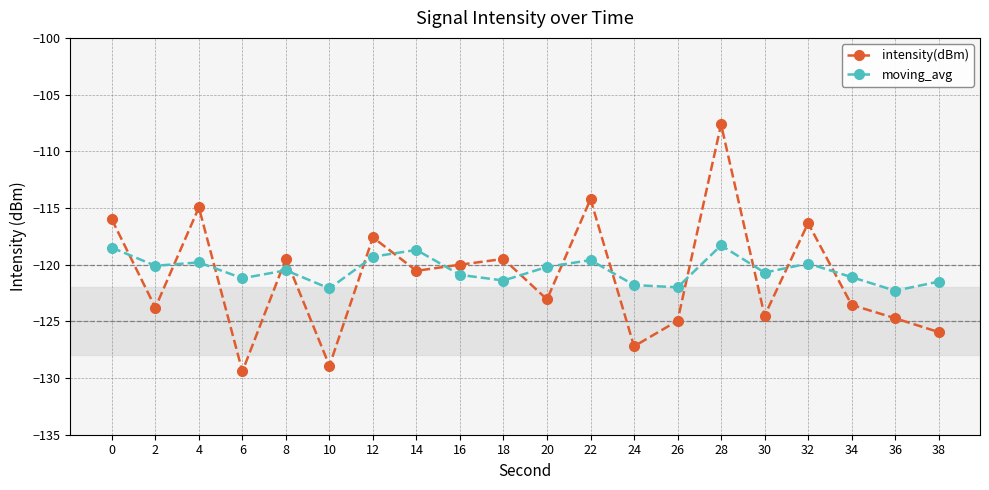

Which series has the largest range (max minus min)?

intensity(dBm)